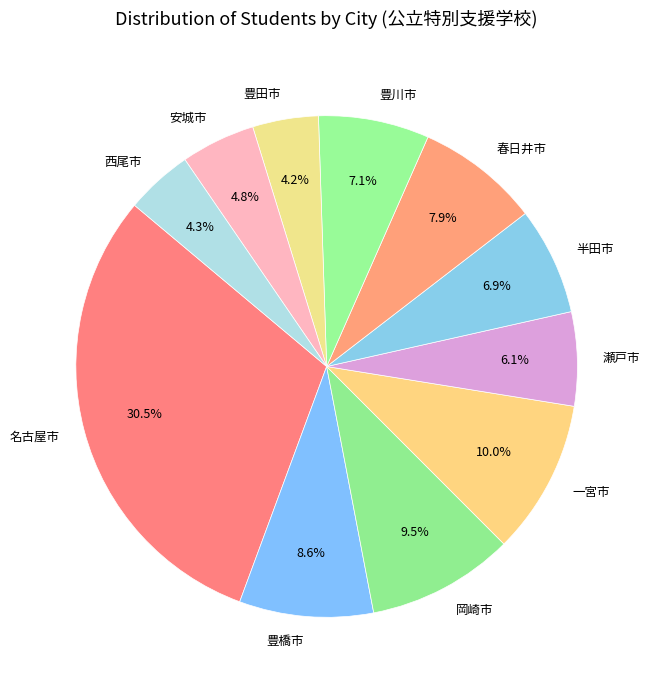

Which slice is the largest?

名古屋市